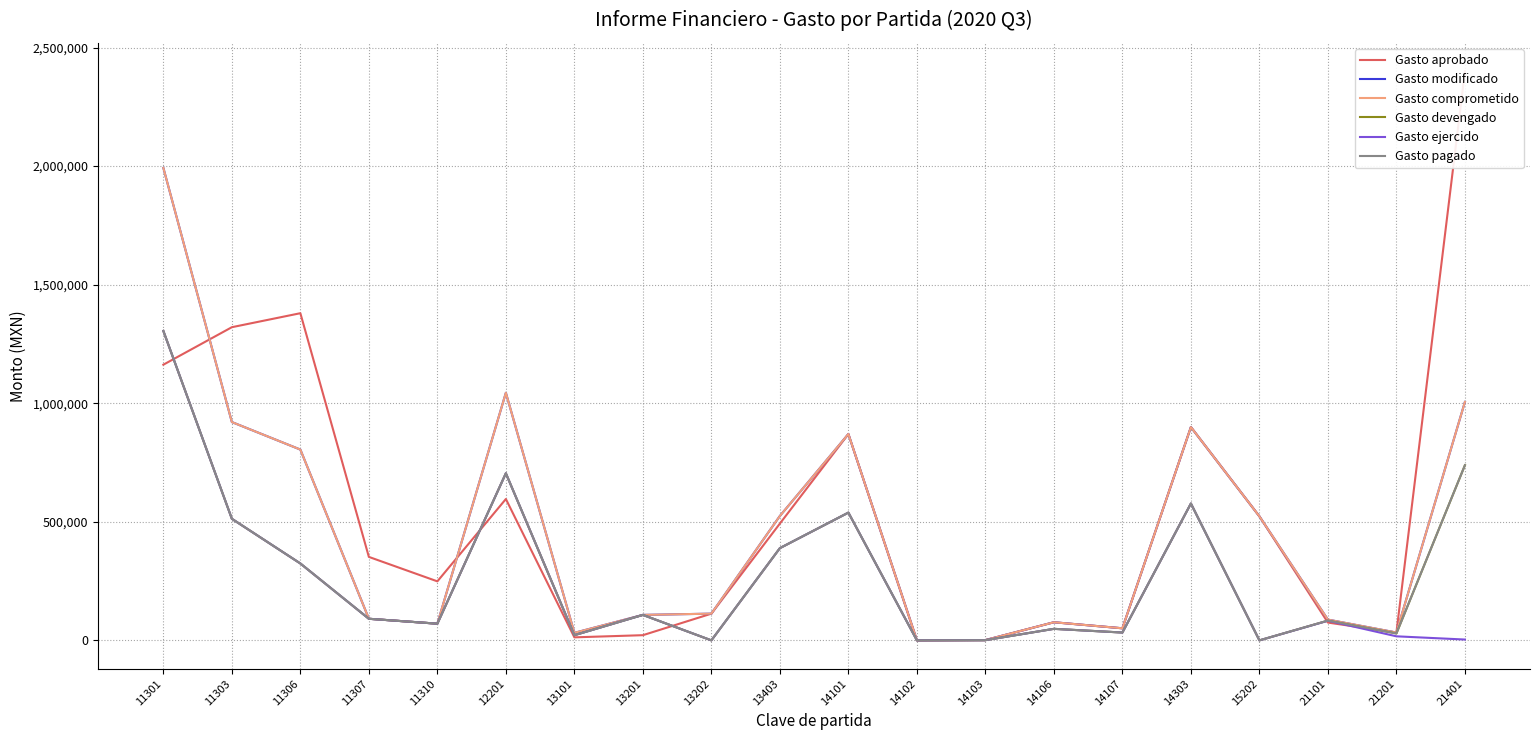

True or false: Gasto modificado and Gasto ejercido cross at least once.

False